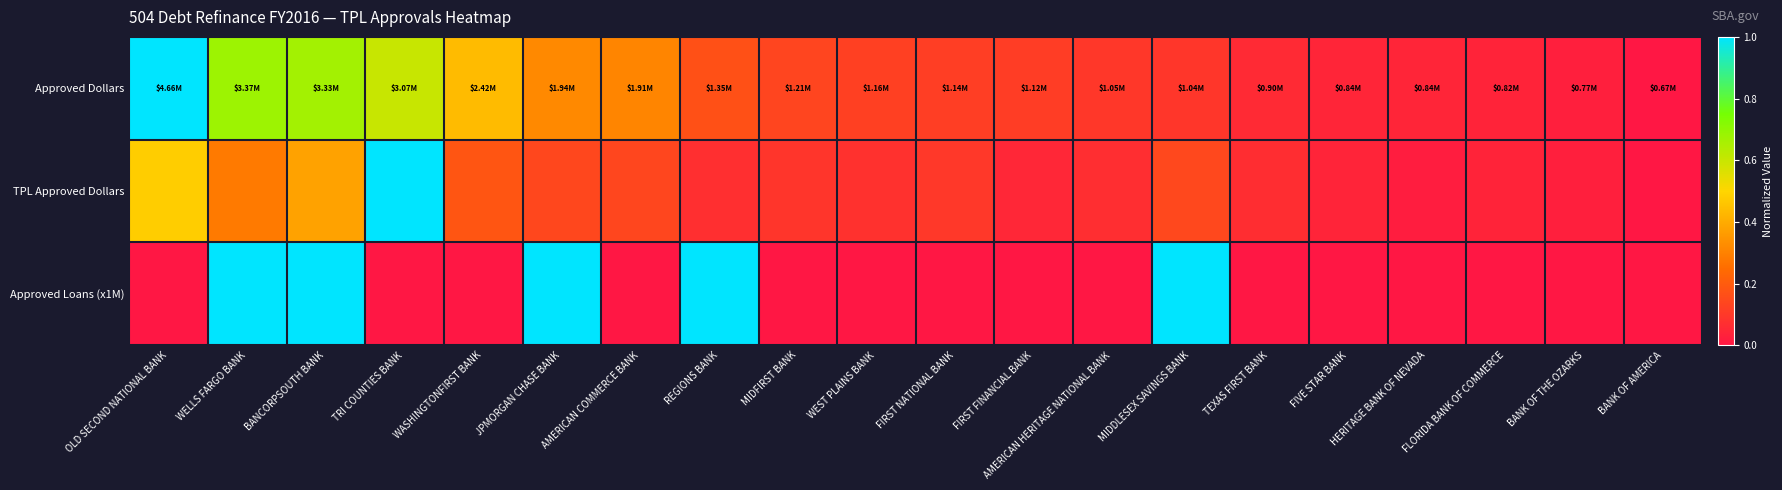

Between FIRST NATIONAL BANK and MIDDLESEX SAVINGS BANK, which series saw the biggest shift?

Approved Loans (x1M)